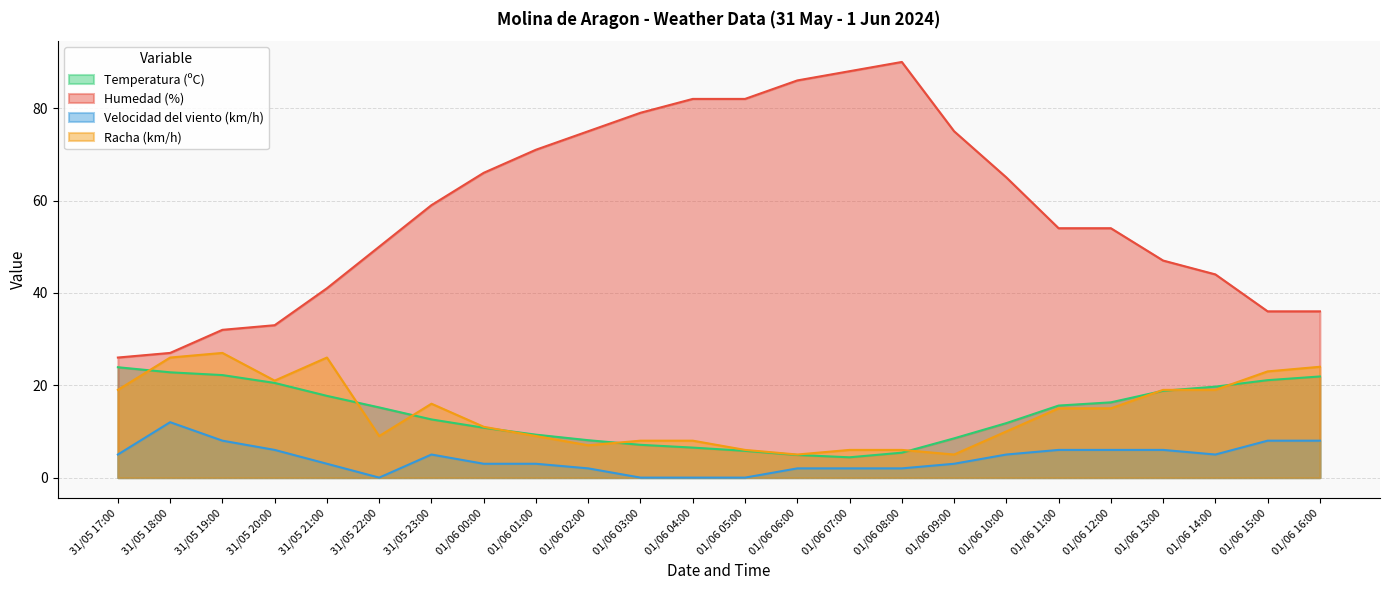

What is the label of the 7th point from the right?

01/06 10:00